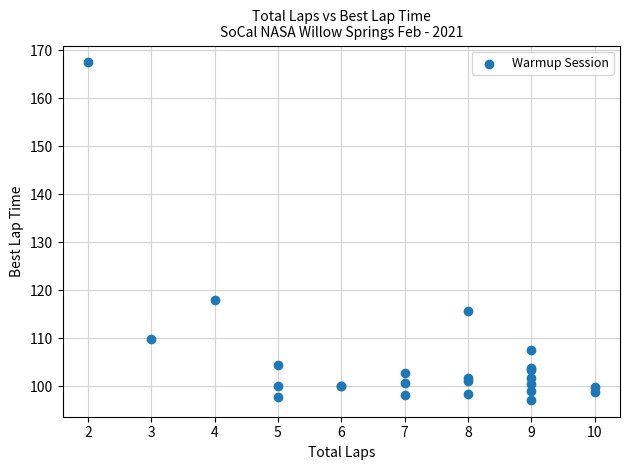

What Y value in the scatter plot is closest to 132?

118.0